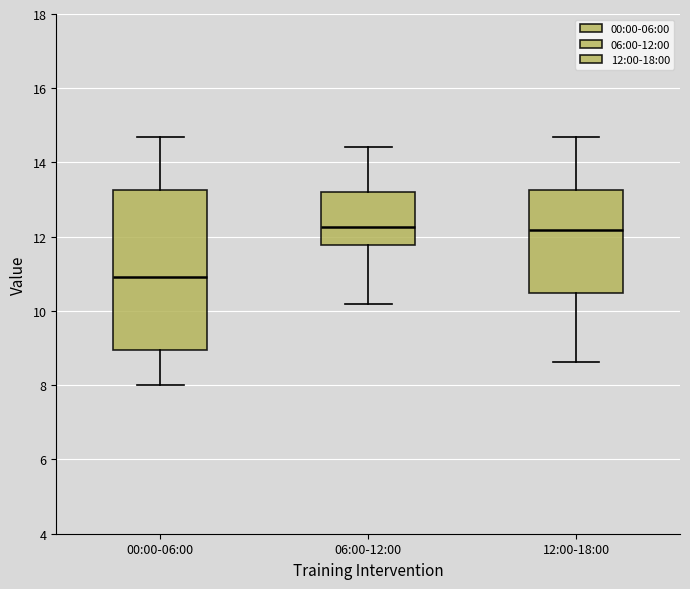

Which box has the lowest median line?

00:00-06:00